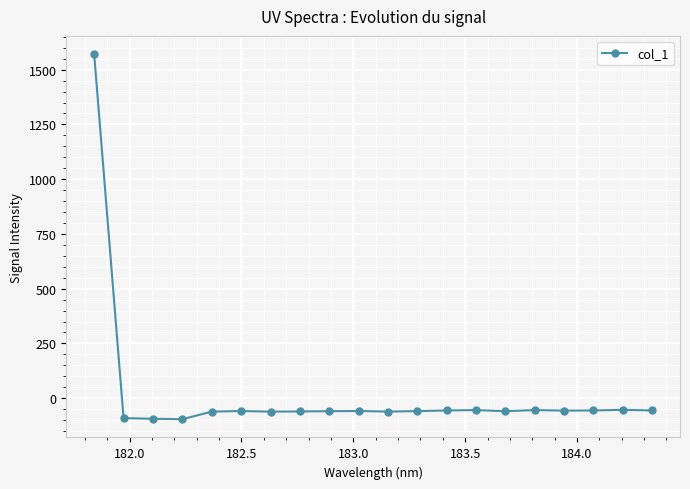

What is the greatest value displayed?

1570.8